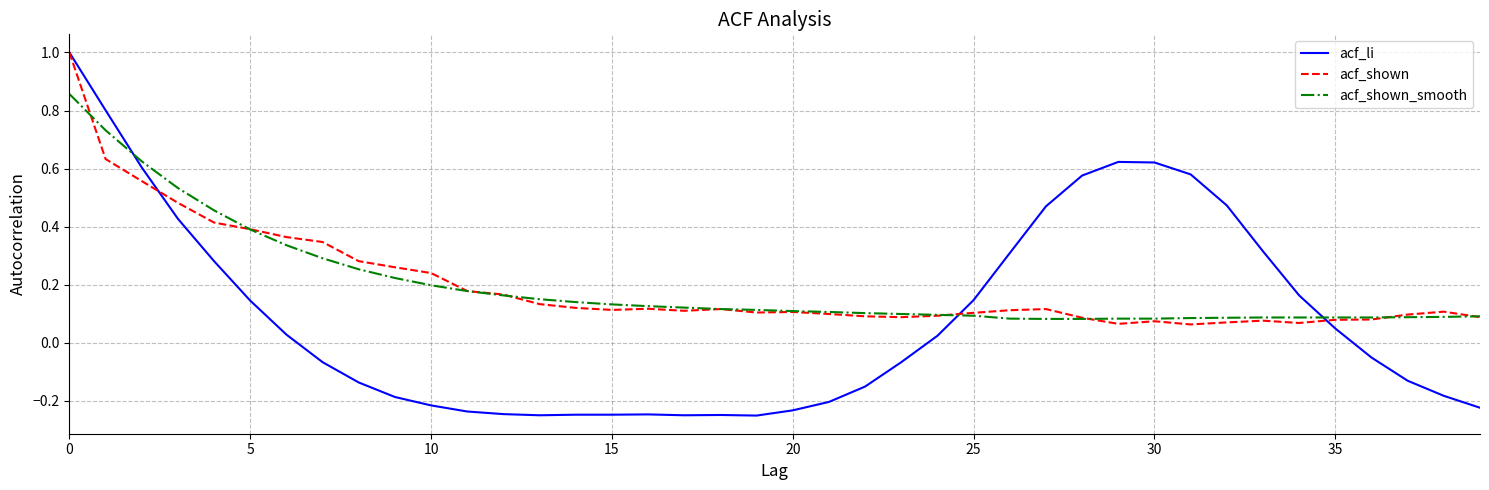

What is the maximum value for acf_shown?

1.0